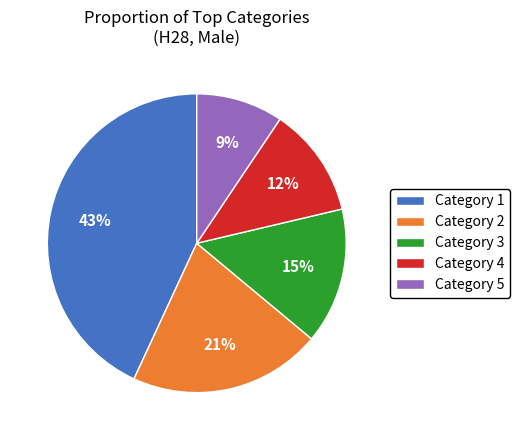

To the nearest percent, what is the combined percentage of Category 5 and Category 2?

30%